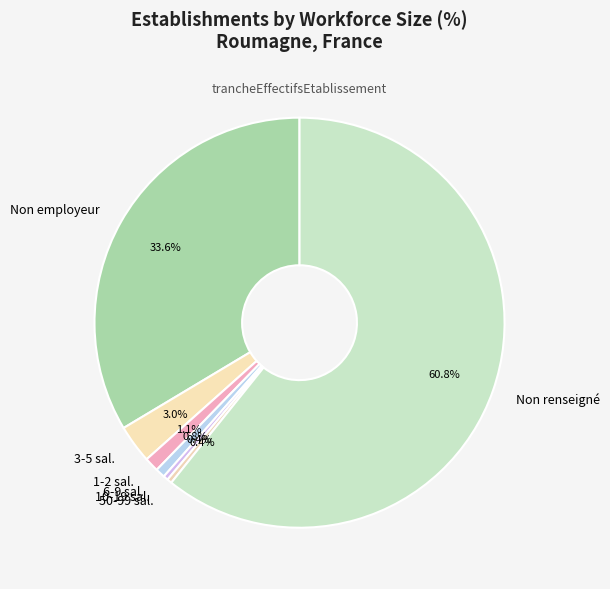

Does any single category account for the majority?

Yes